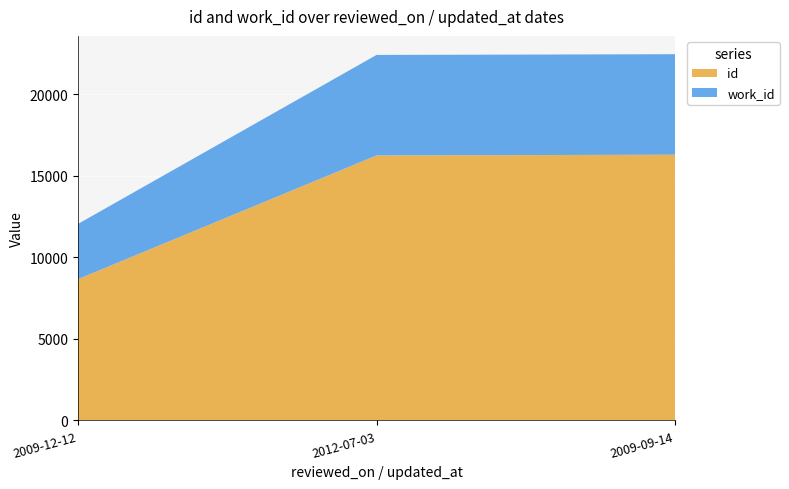

Reading left to right, transcribe all the data shown in this chart.

id: 2009-12-12=8667	2012-07-03=16251	2009-09-14=16296
work_id: 2009-12-12=3386	2012-07-03=6163	2009-09-14=6163